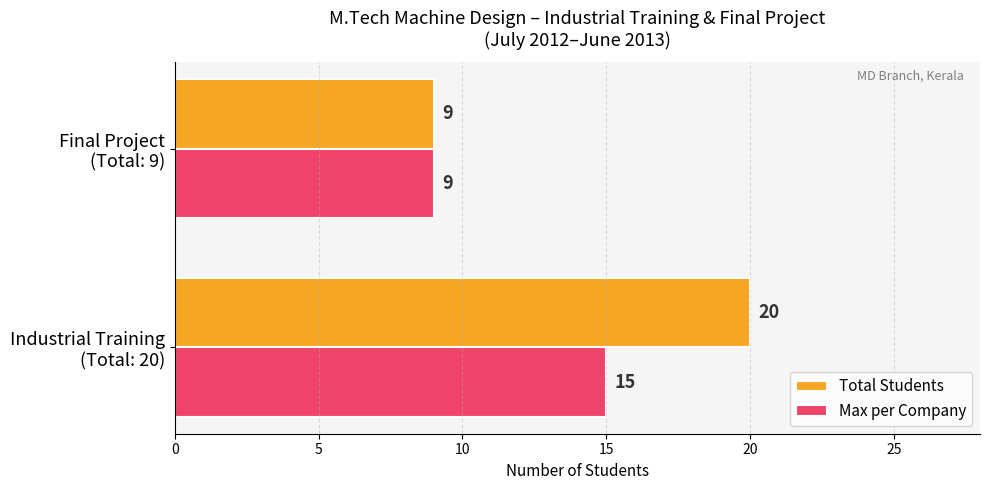

List the series in order of their overall mean, lowest first.

Max per Company, Total Students